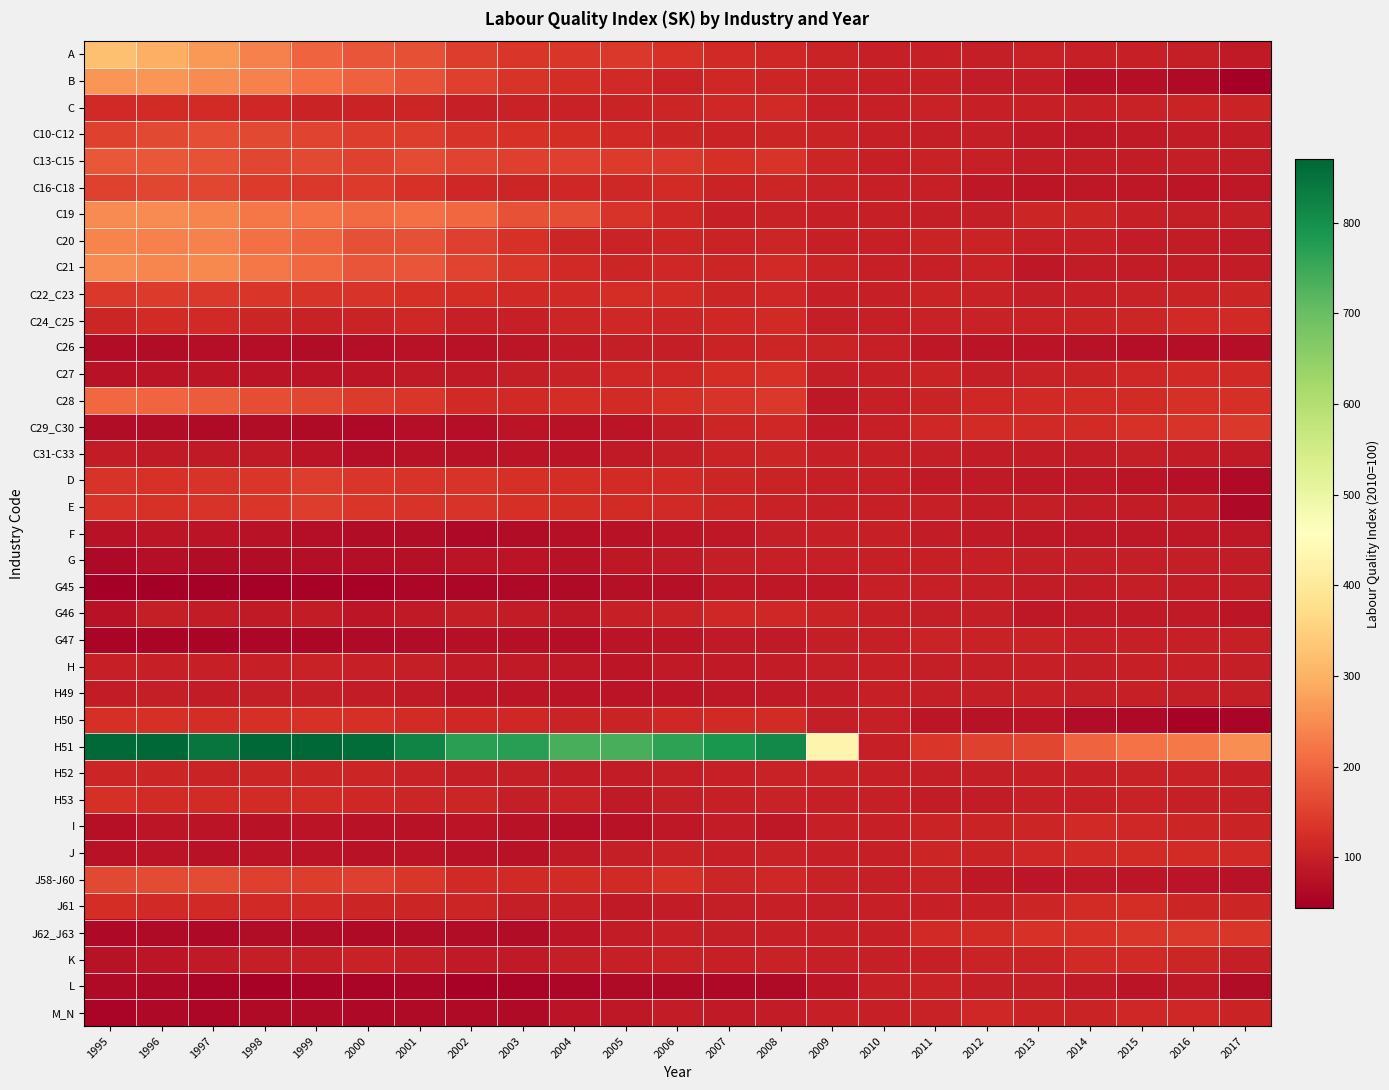

How many distinct data groups are displayed?

37